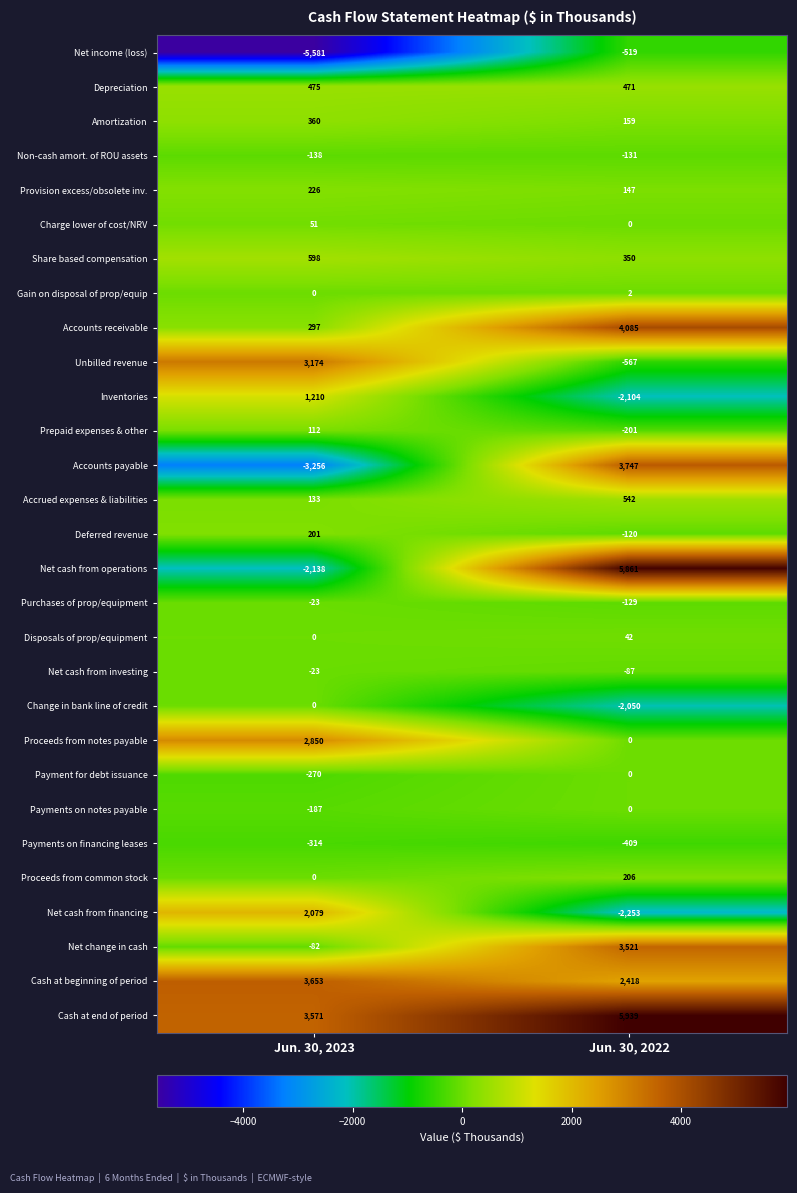

How many data points does each series have?

2